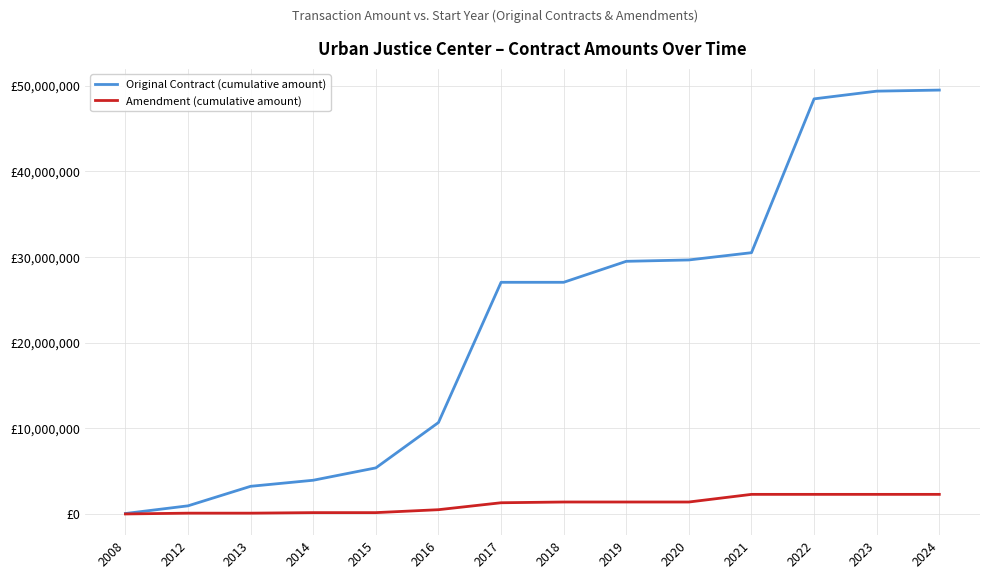

What are all the series names shown in the legend?

Original Contract (cumulative amount), Amendment (cumulative amount)